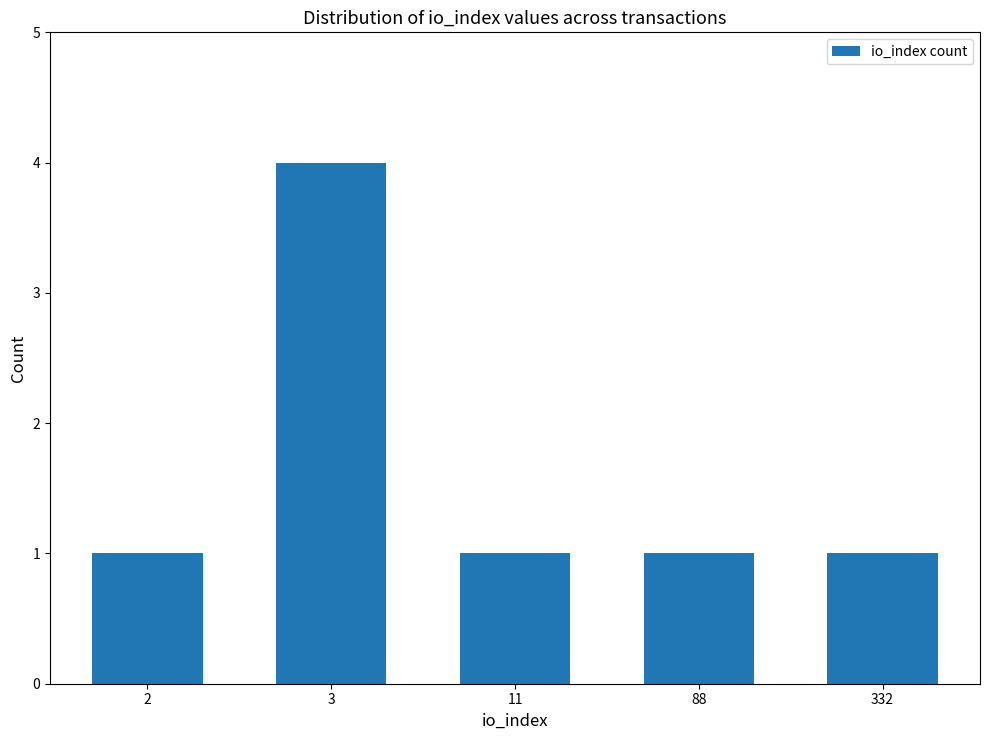

Reading left to right, extract all data points from this chart.

2=1	3=4	11=1	88=1	332=1